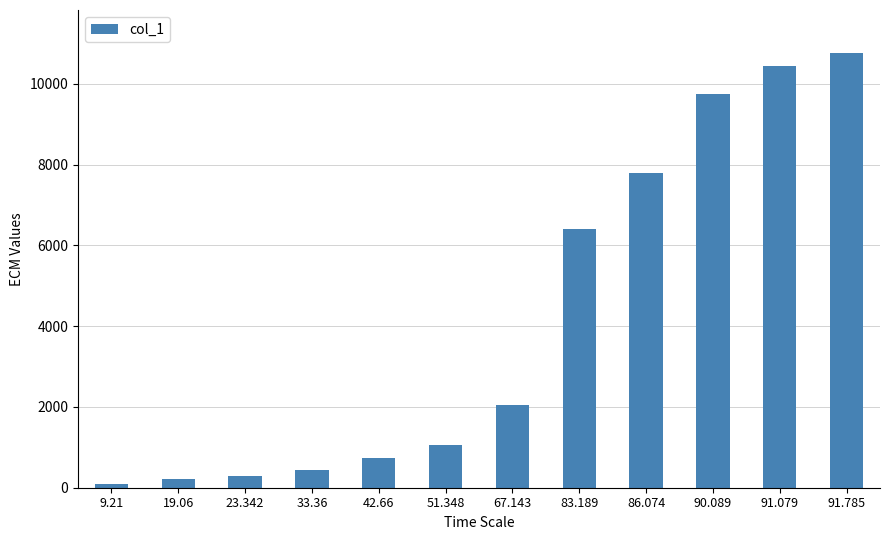

What is the difference between the maximum and minimum values?

10669